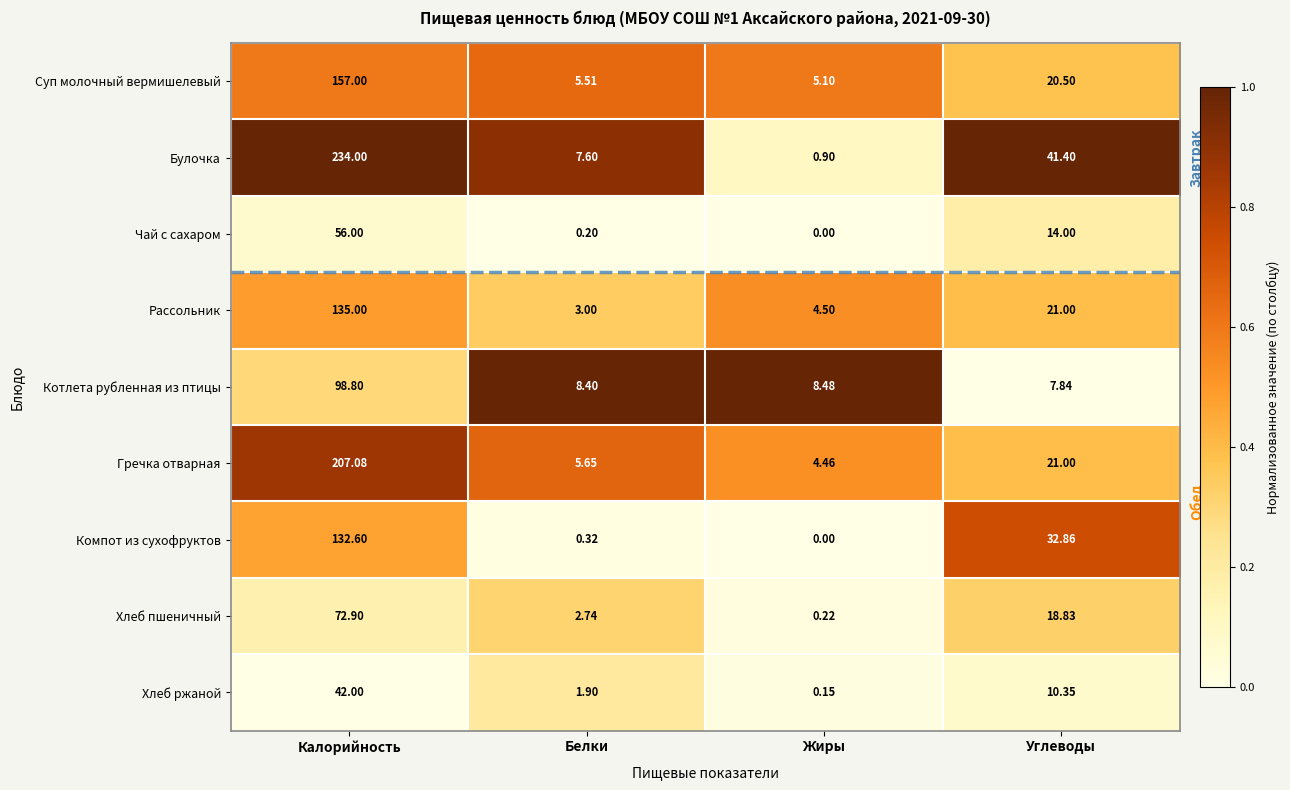

At which category does the chart reach its minimum across all series?

Жиры